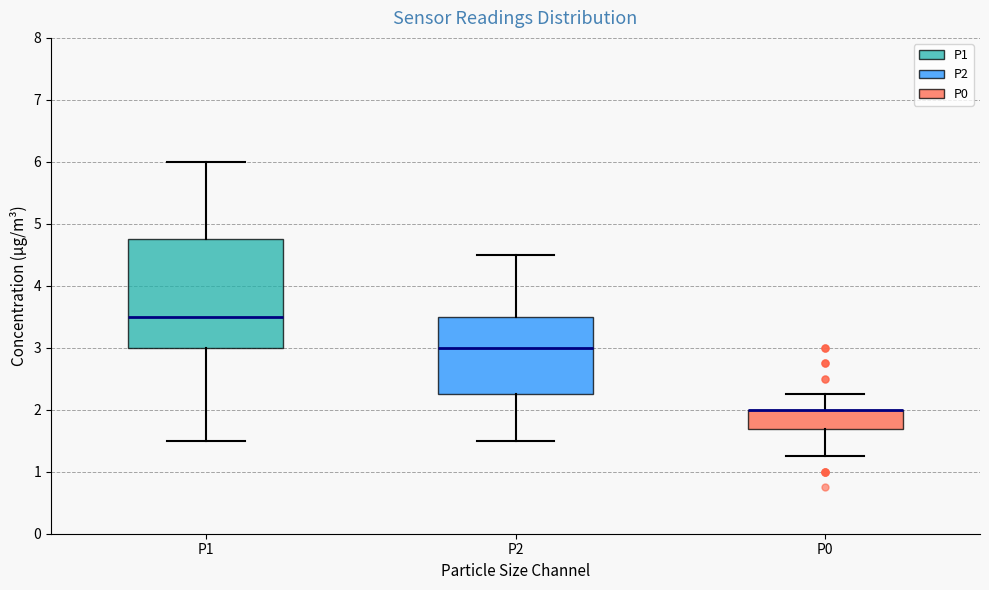

Where is the upper edge of the box for P1 on the y-axis? The values are not printed on the chart, so give them approximately, as read against the axis.

4.8